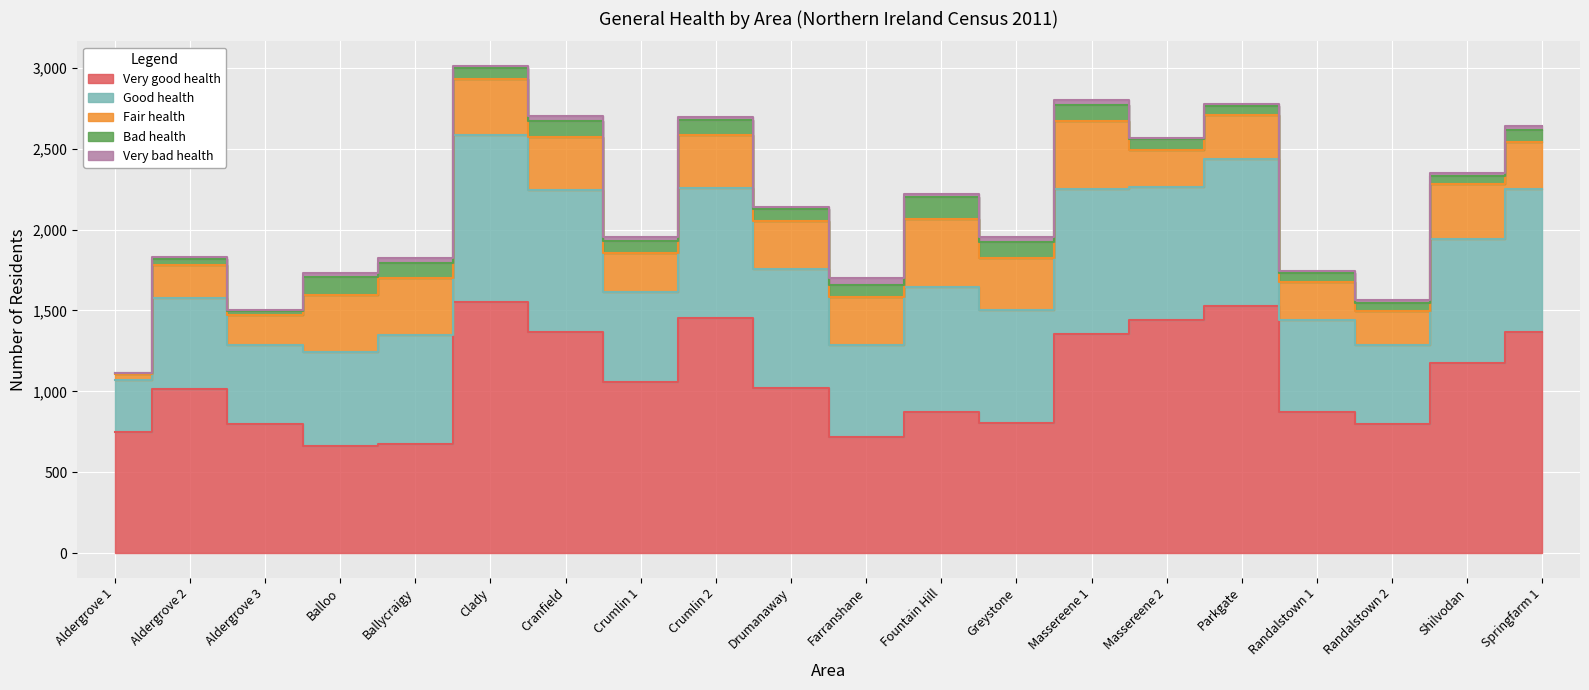

In Fair health, how many points are higher than both neighbors (excluding endpoints)?

6